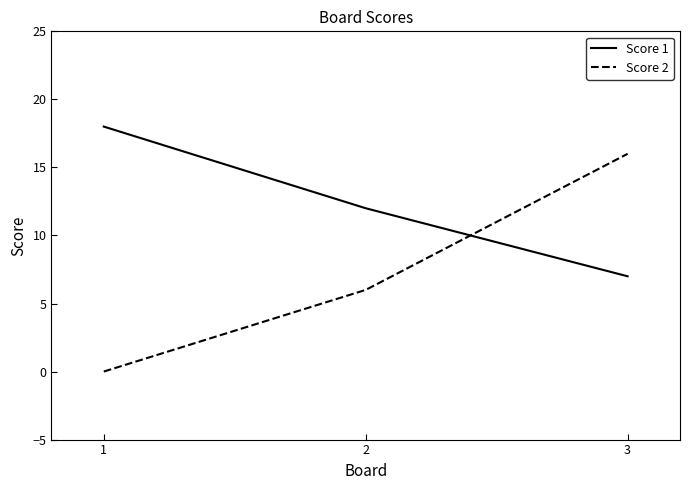

Reading left to right, extract all data points from this chart.

Score 1: 18	12	7
Score 2: 0	6	16